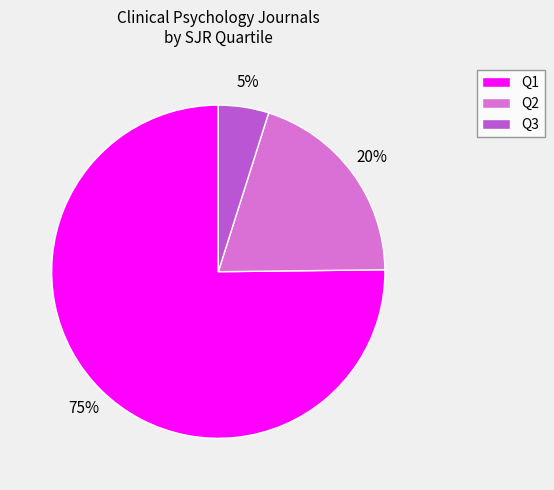

Which category has the smallest portion of the pie?

Q3